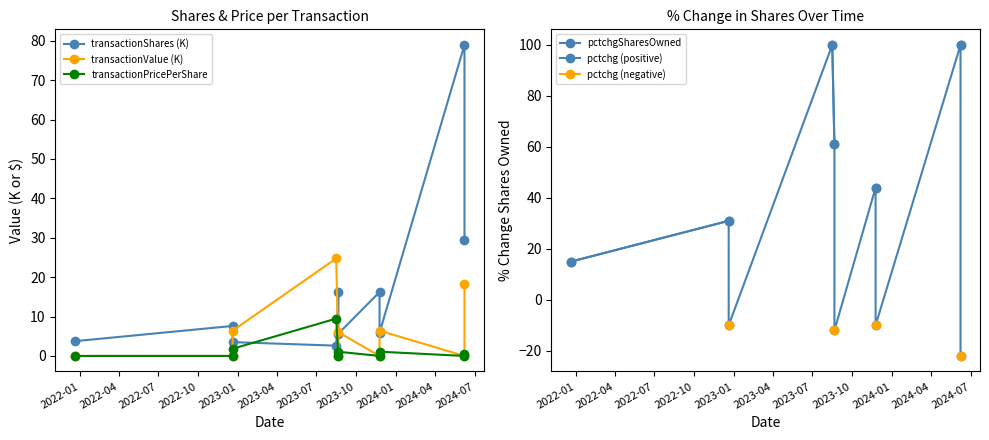

The pctchg (negative) series shows -17.0 at 2023-04. True or false?

False